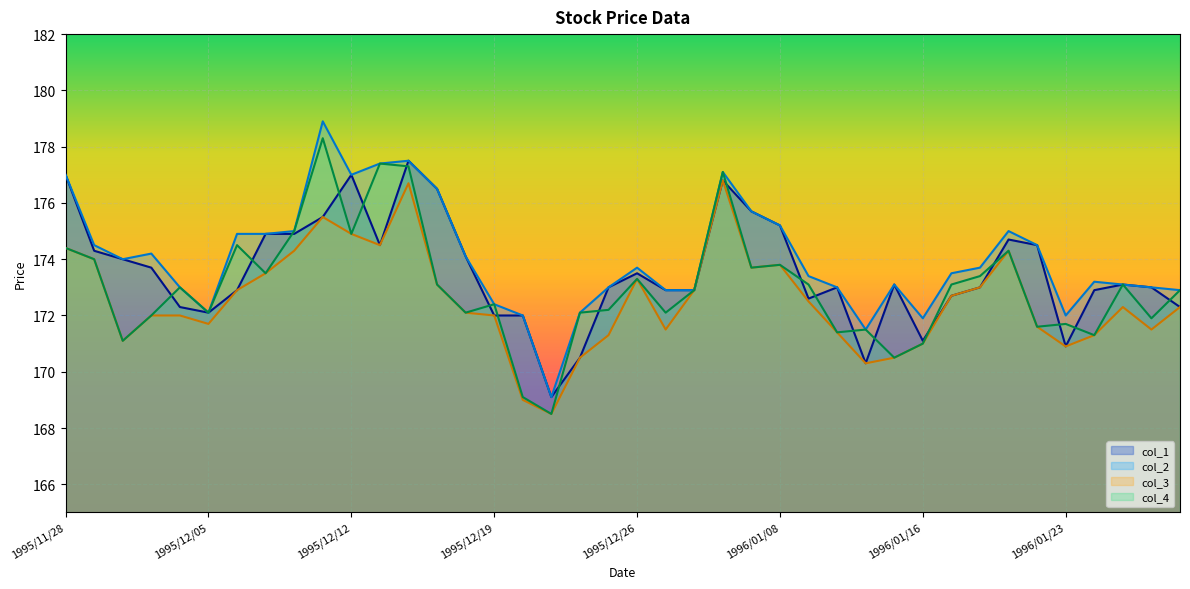

Does the chart display data point markers on the line(s)?

No